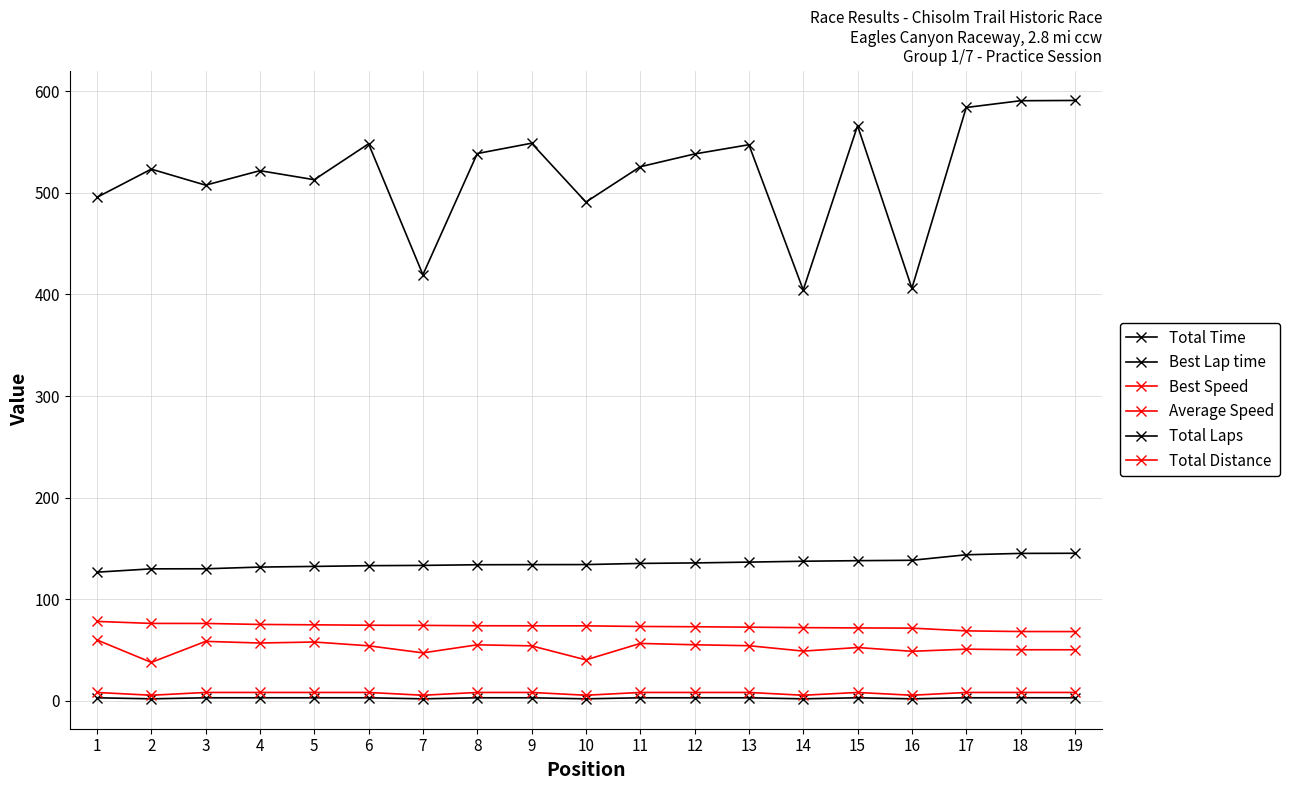

Rank the categories by Best Lap time value from highest to lowest.

19, 18, 17, 16, 15, 14, 13, 12, 11, 10, 9, 8, 7, 6, 5, 4, 3, 2, 1